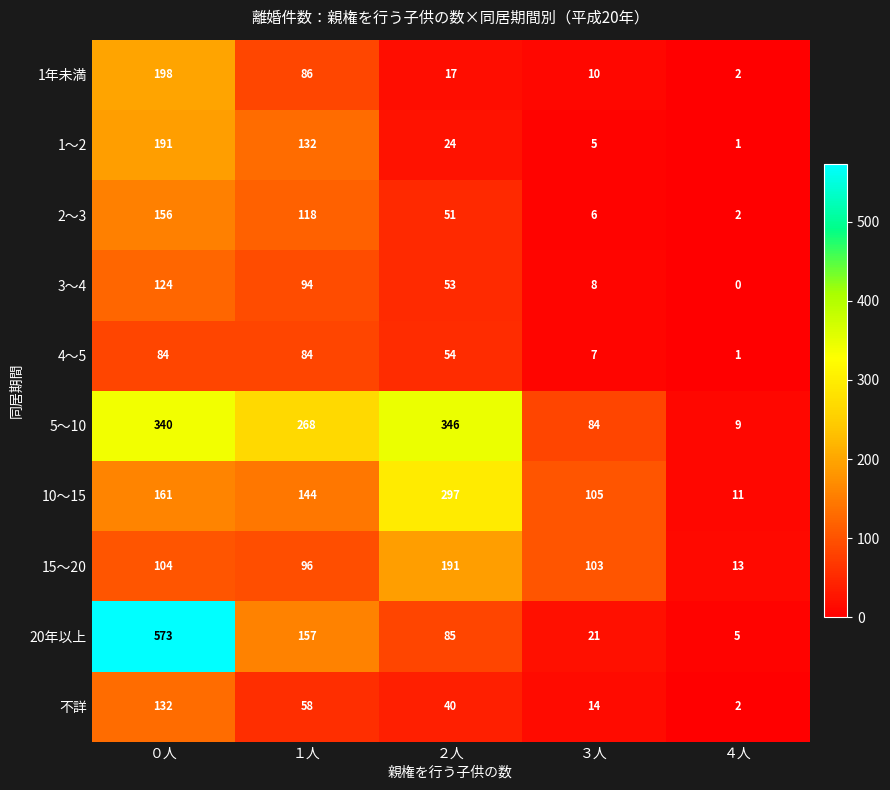

At which category is the sum across all series the highest?

０人